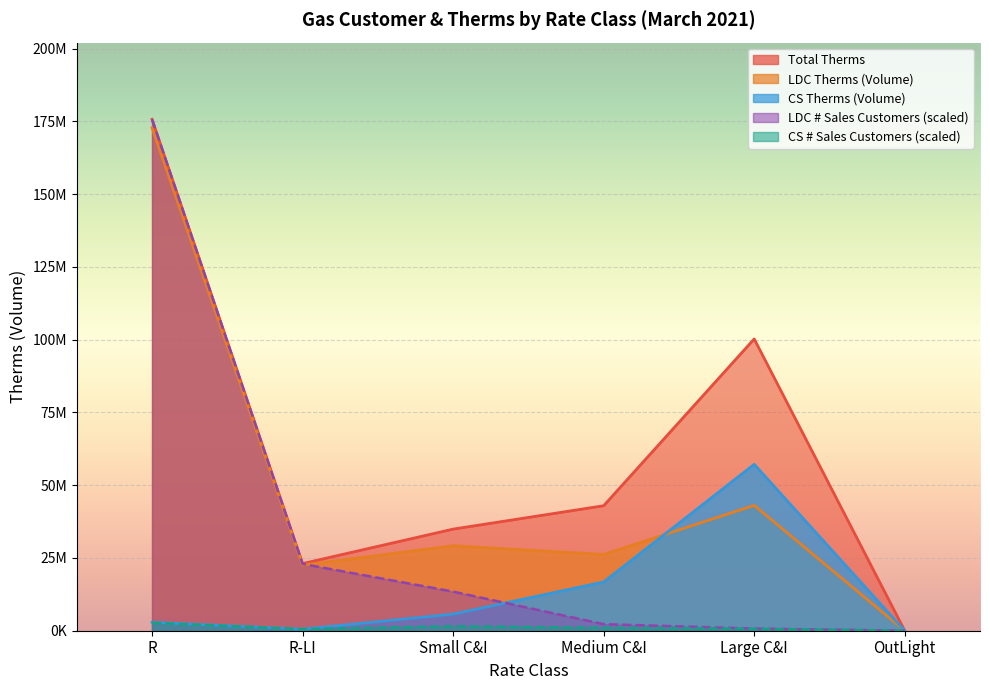

Where is CS Therms (Volume) nearest to the value 28579917?

Medium C&I